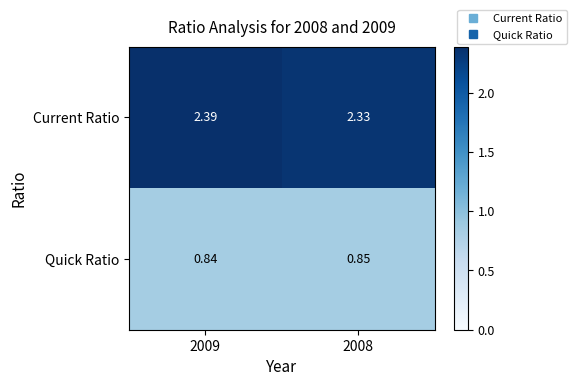

Rank the series at 2008 from highest to lowest value.

Current Ratio, Quick Ratio